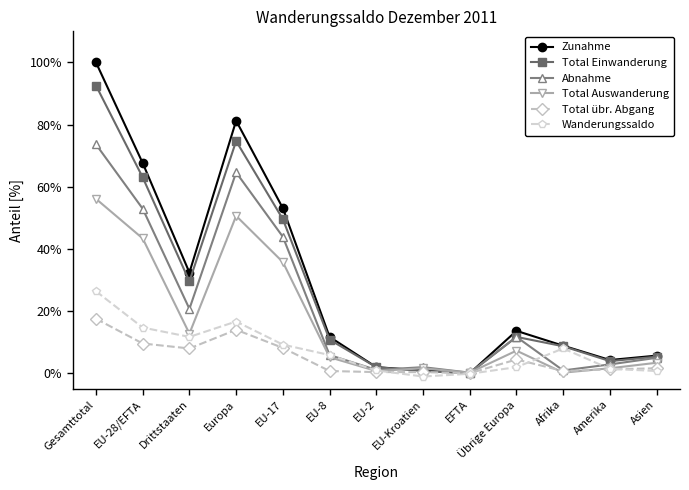

True or false: Total Auswanderung has a value of 70.8 at Europa.

False